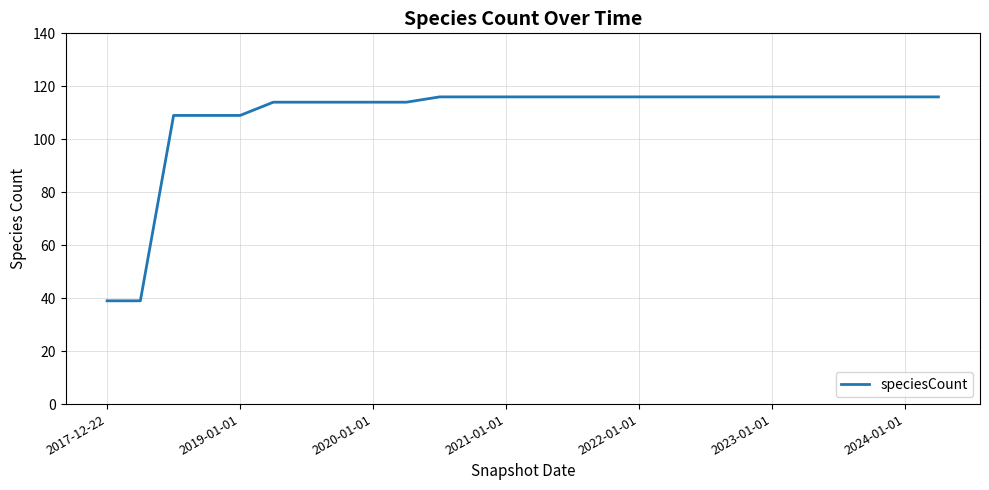

What is the maximum value shown in the chart?

116